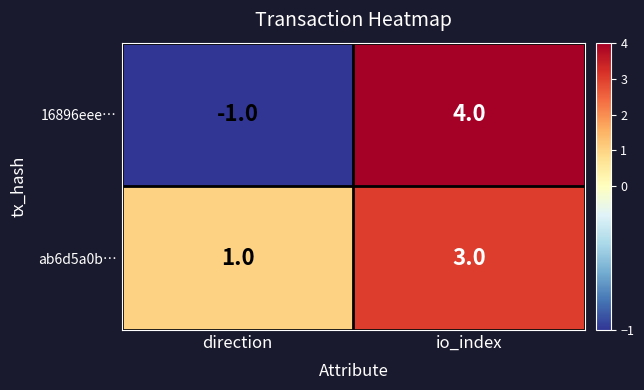

List the series in order of their peak value, lowest first.

ab6d5a0b…, 16896eee…